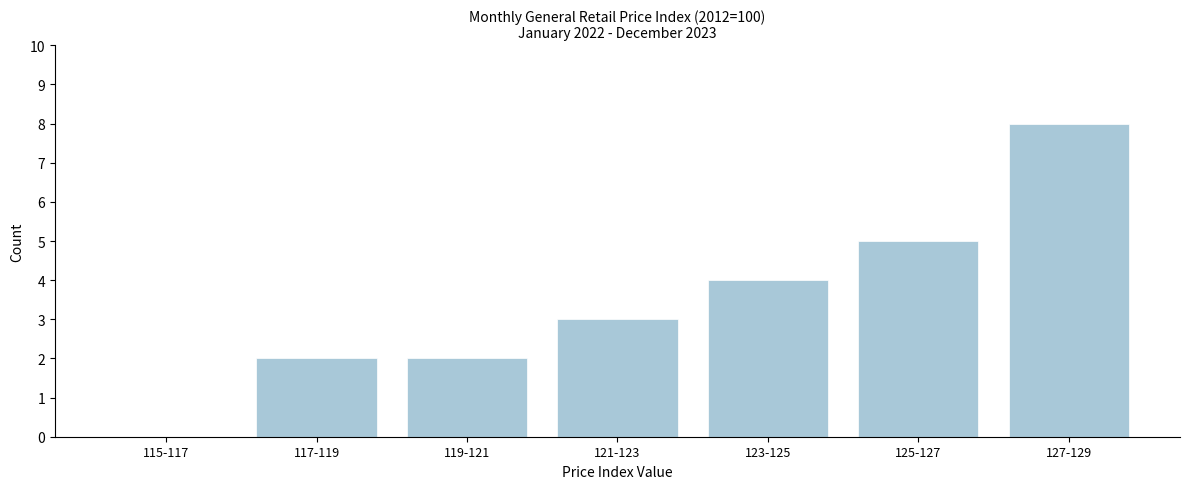

Reading right to left, list all the values displayed in this chart.

127-129=8	125-127=5	123-125=4	121-123=3	119-121=2	117-119=2	115-117=0